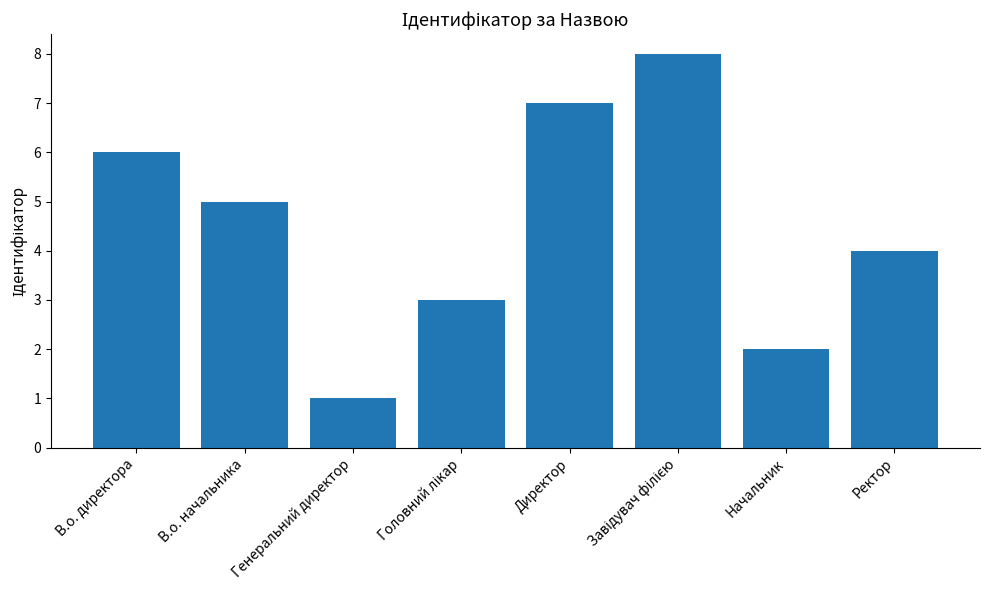

How many series are shown in this chart?

1